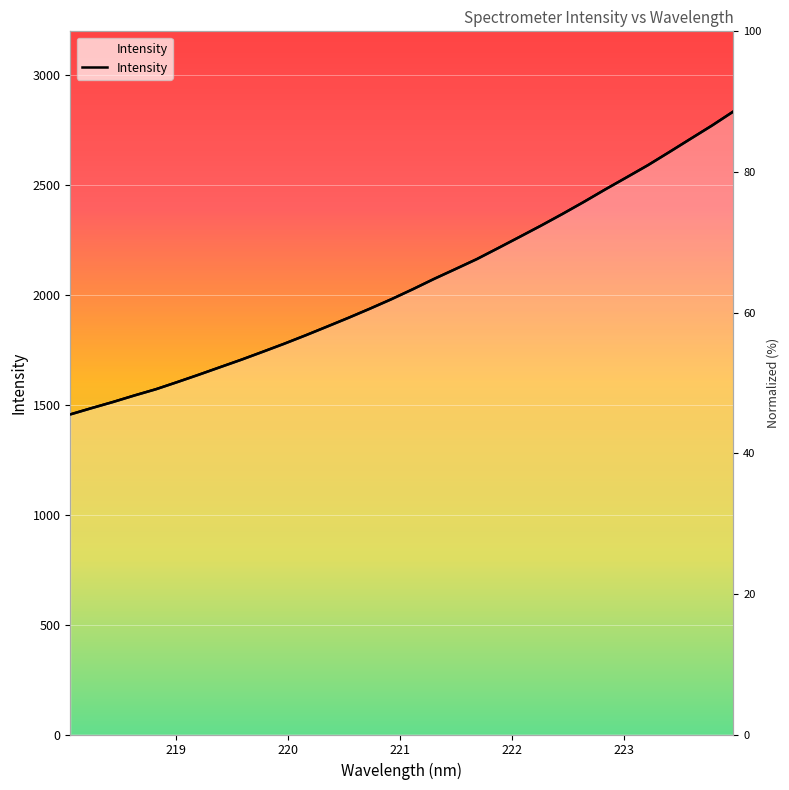

What is the value of the 32nd point from the left?

2834.9